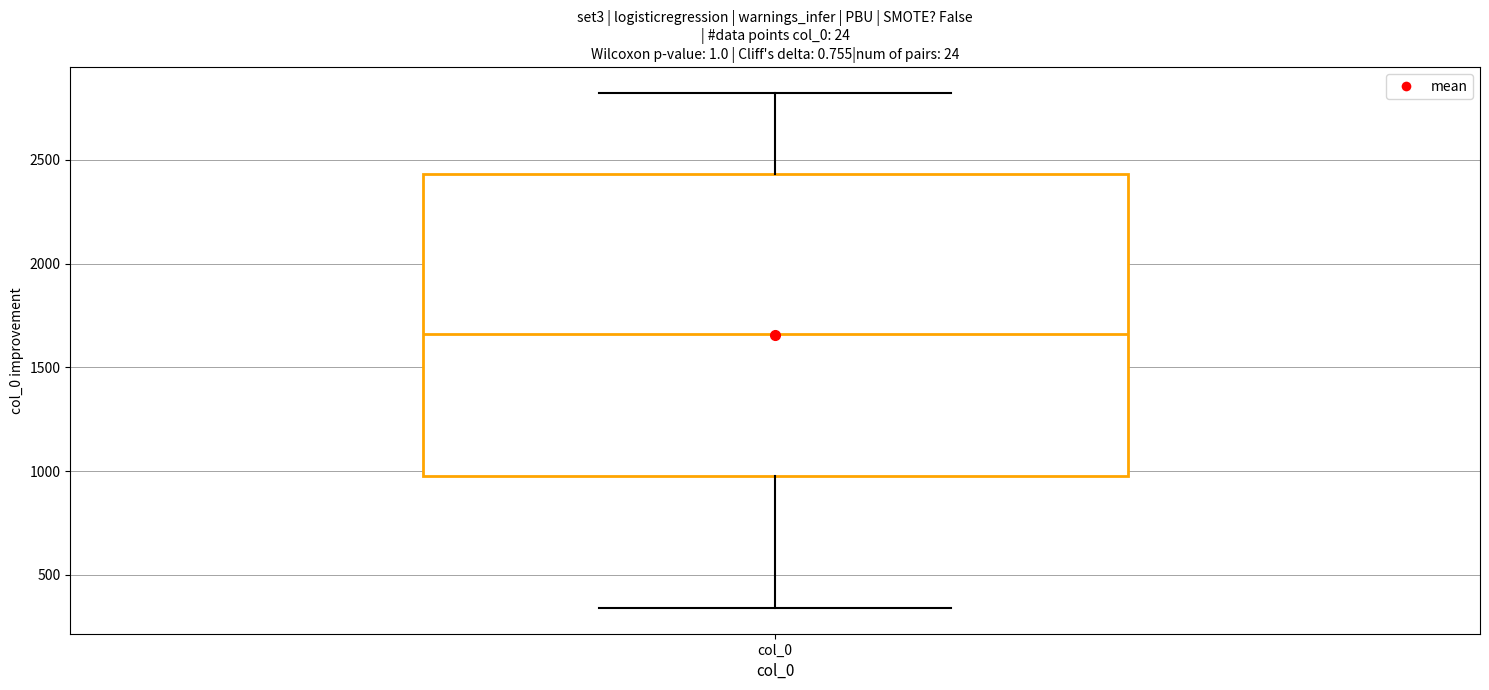

Read this box plot against the y-axis: the position of the median line, the range covered by the box, and the ends of both whiskers. The values are not printed on the chart, so give them approximately, as read against the axis.

median 1650, box 1000 to 2450, whiskers 350 to 2800